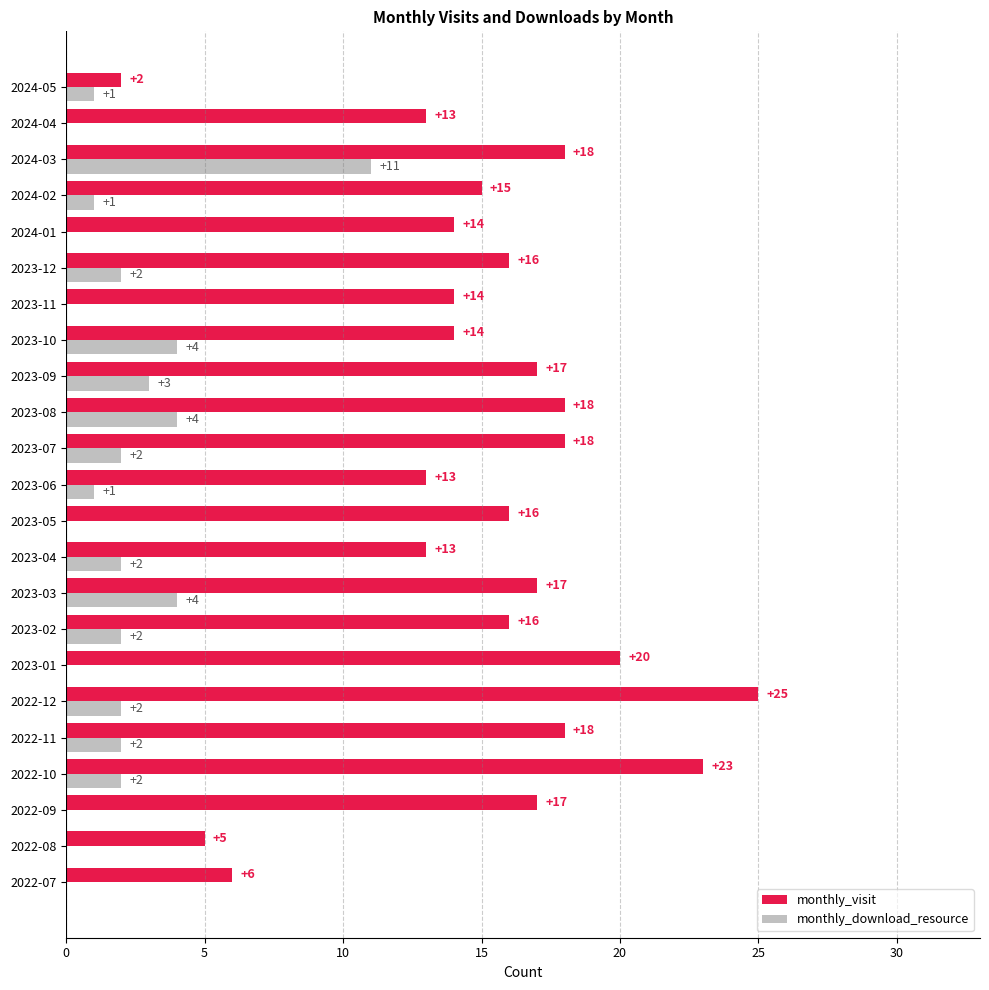

Read the monthly_visit value at 2023-02, to the nearest 10.

20